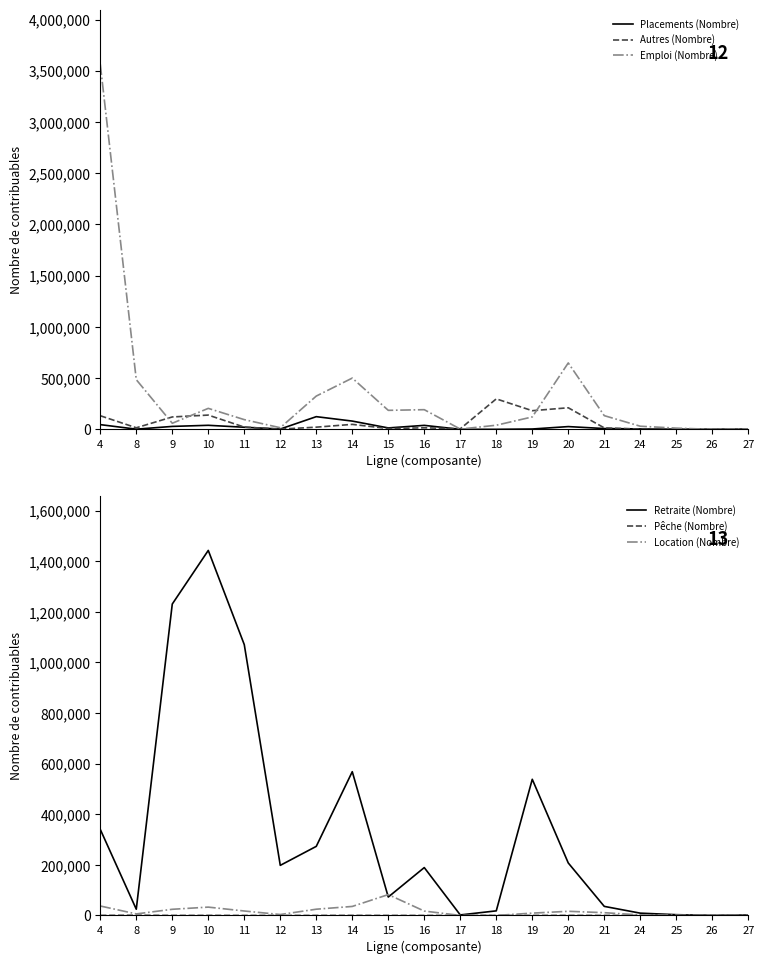

The Autres (Nombre) series shows 7555 at 15. True or false?

True